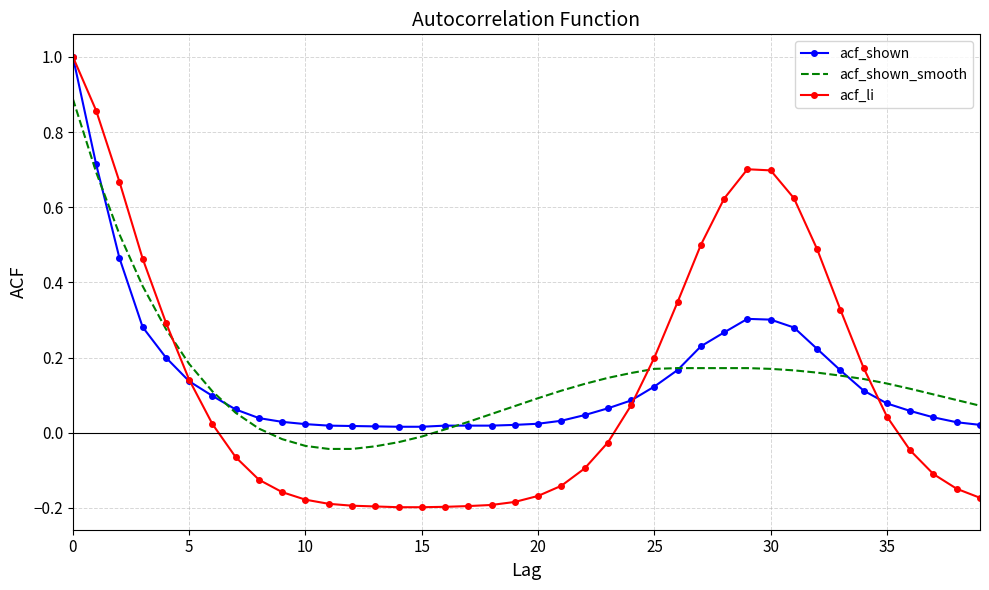

Which series has the widest spread of values?

acf_li